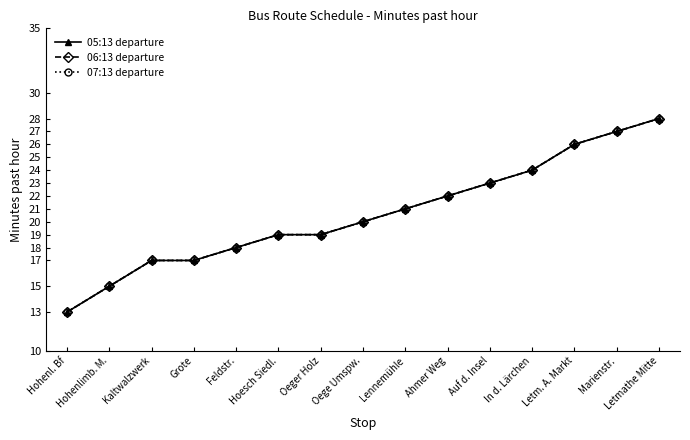

Is this an area chart (filled region under the line)?

No